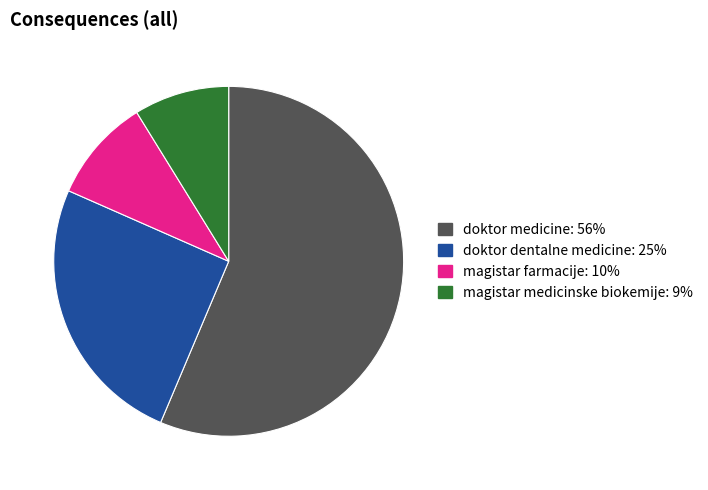

Does any single category account for the majority?

Yes